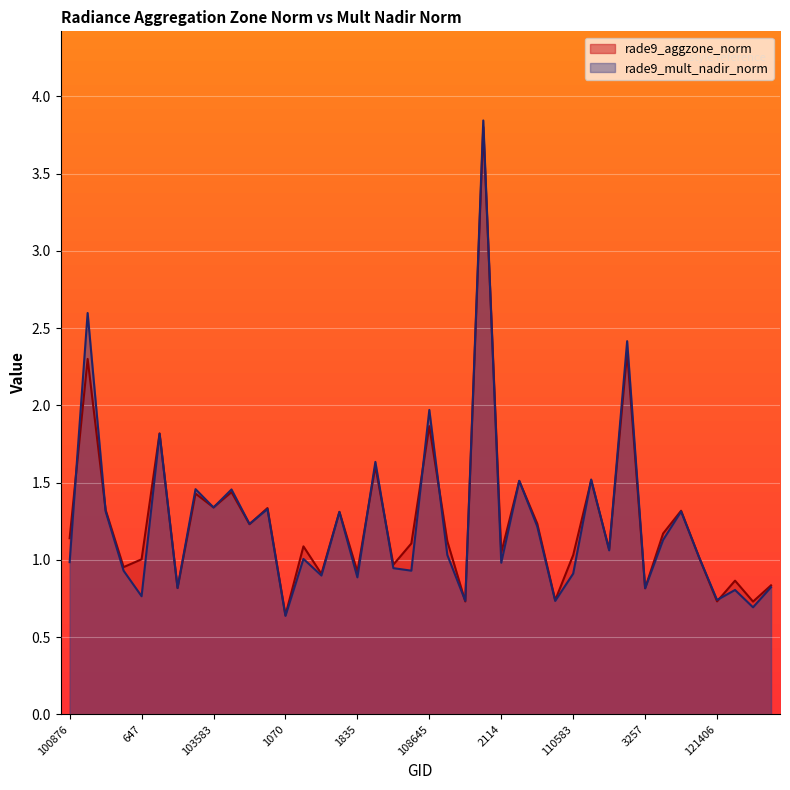

What is the highest value of the rade9_mult_nadir_norm series?

3.8